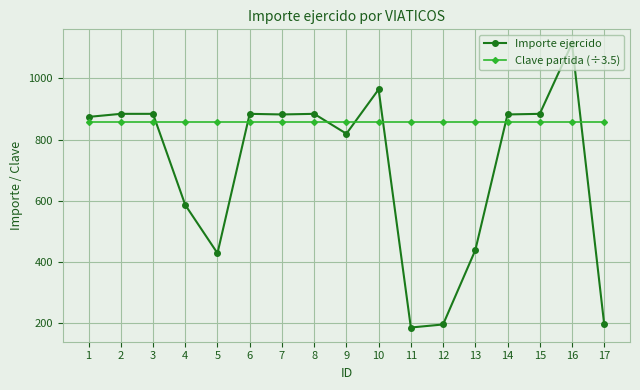

What value does the Clave partida (÷3.5) series have at 1?

857.1